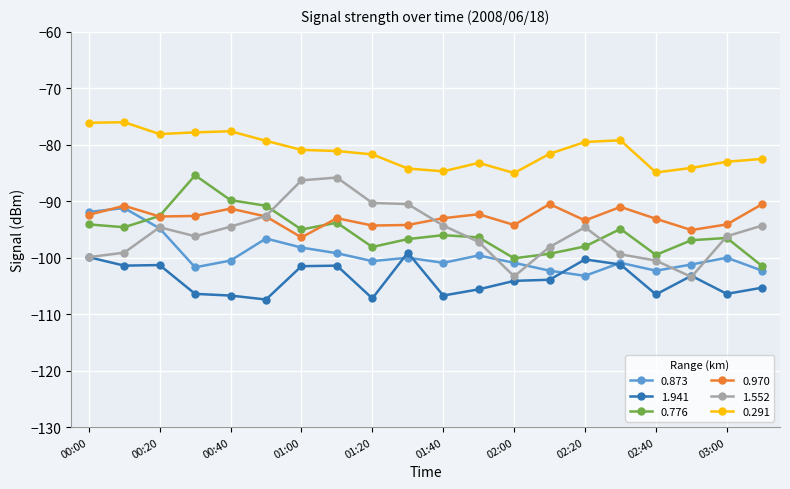

What is the maximum value shown in the chart?

-76.0